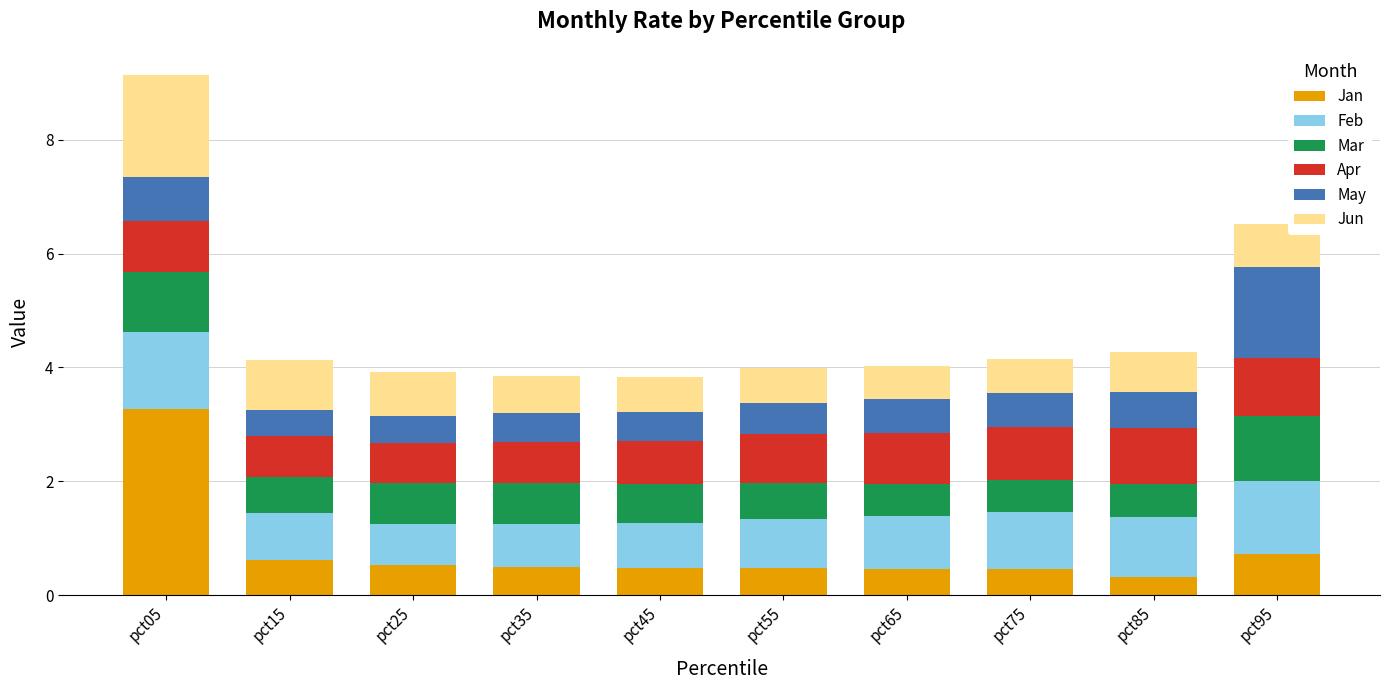

At which label does Jan reach its peak?

pct05